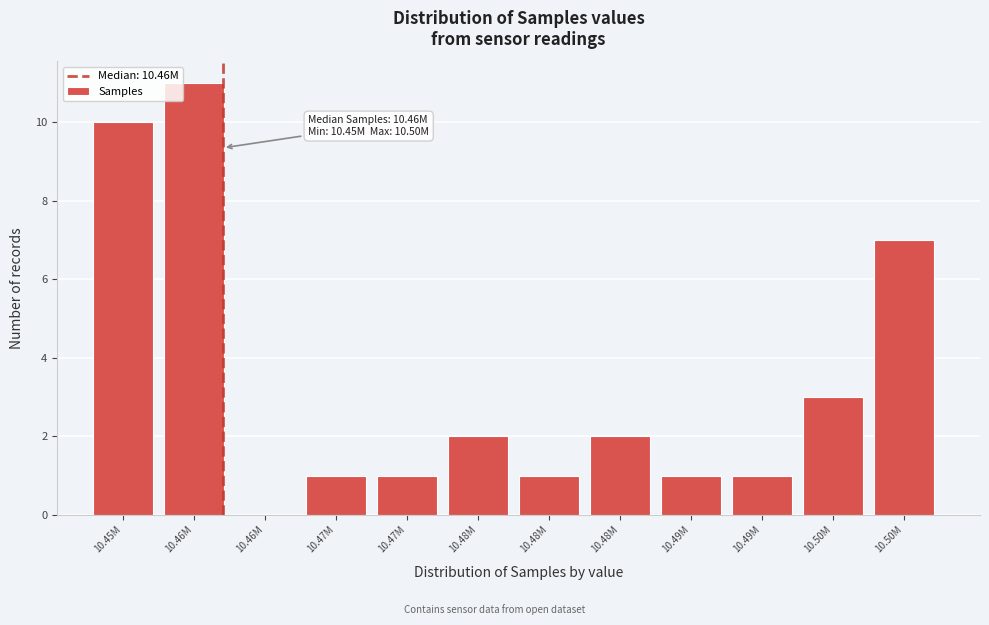

How many data points does each series have?

12